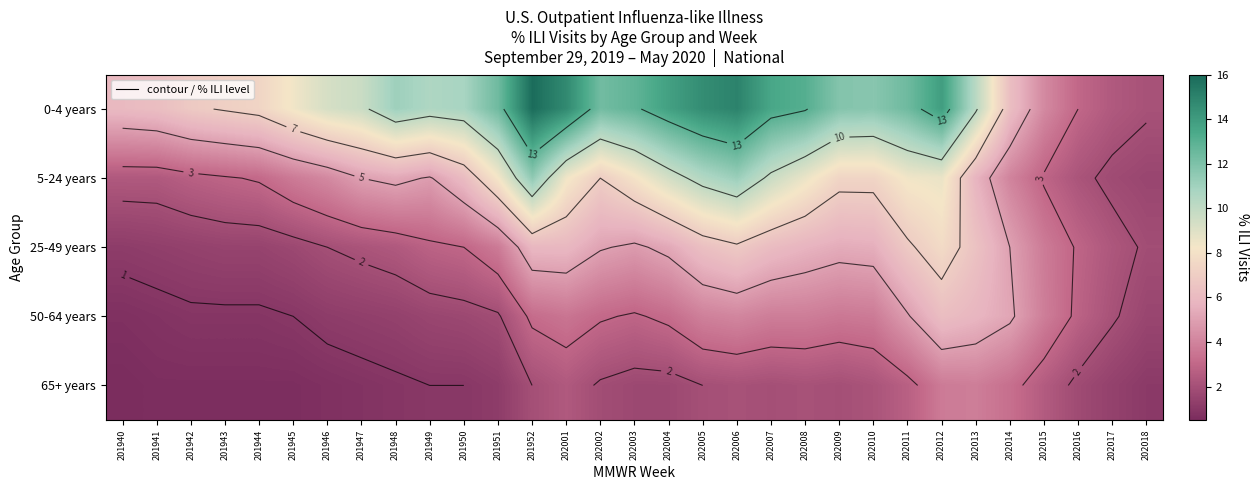

What is the sum of the 5-24 years values at 202002 and 202006?

18.2